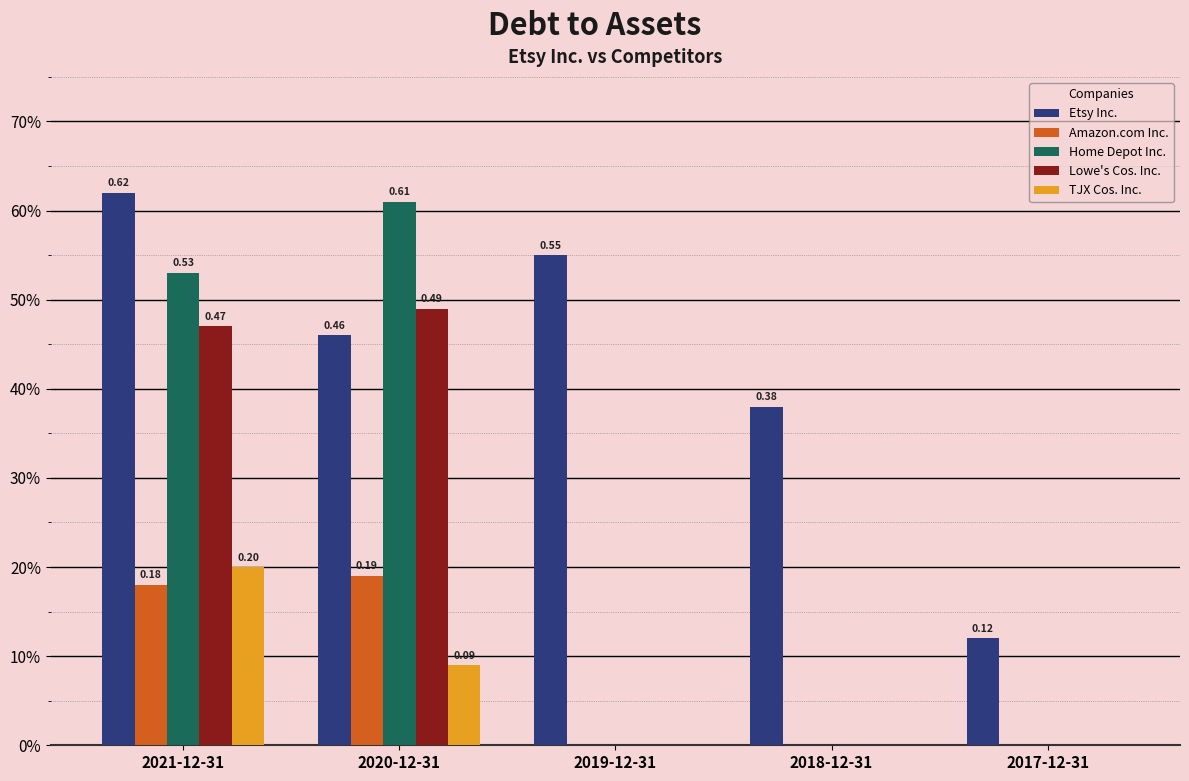

At which category is the sum across all series the highest?

2021-12-31